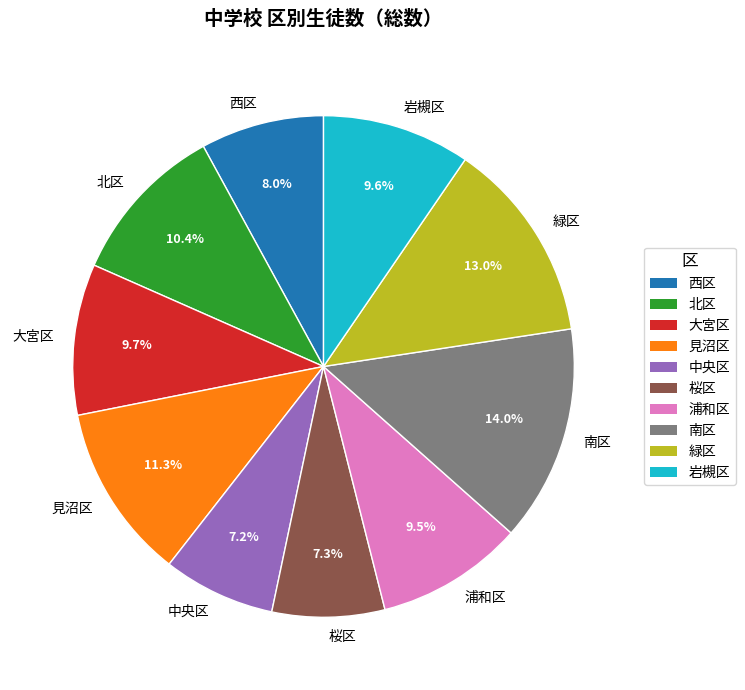

Does any single category account for the majority?

No